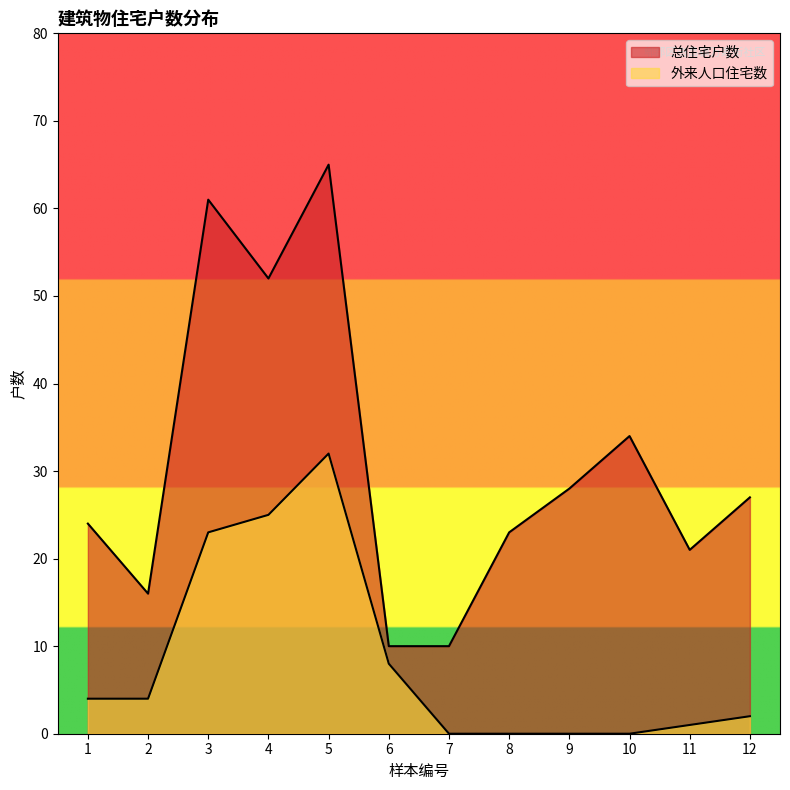

Which series has the largest range (max minus min)?

总住宅户数